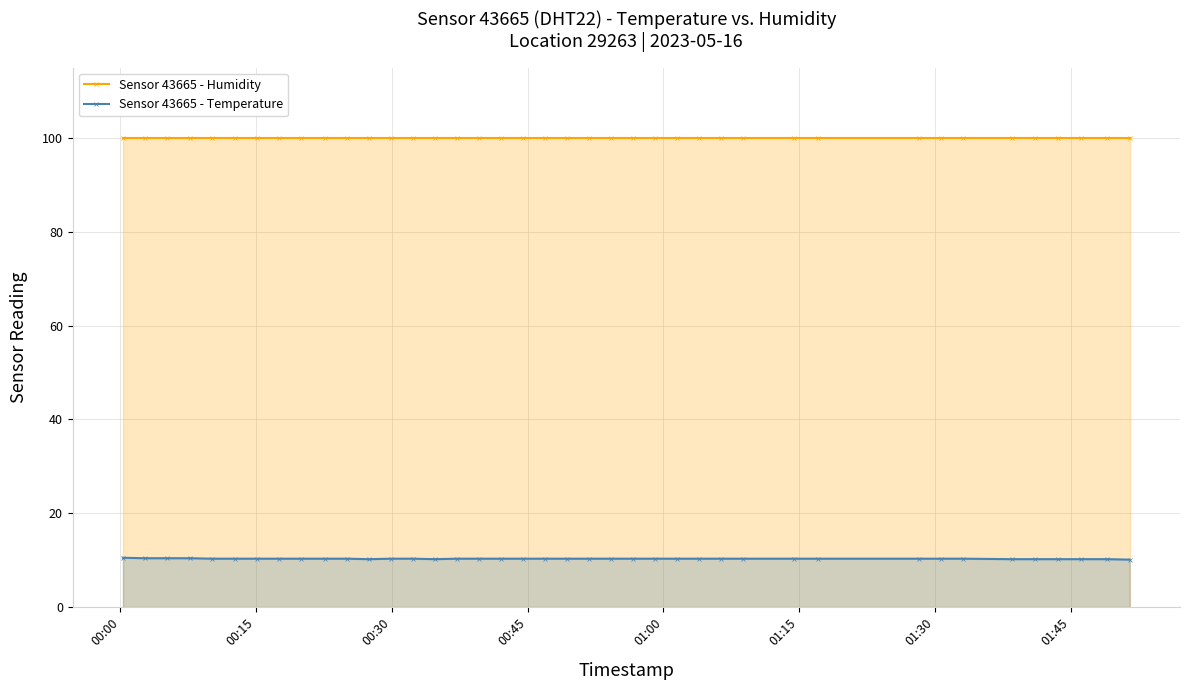

At how many categories does at least one series exceed 40?

40